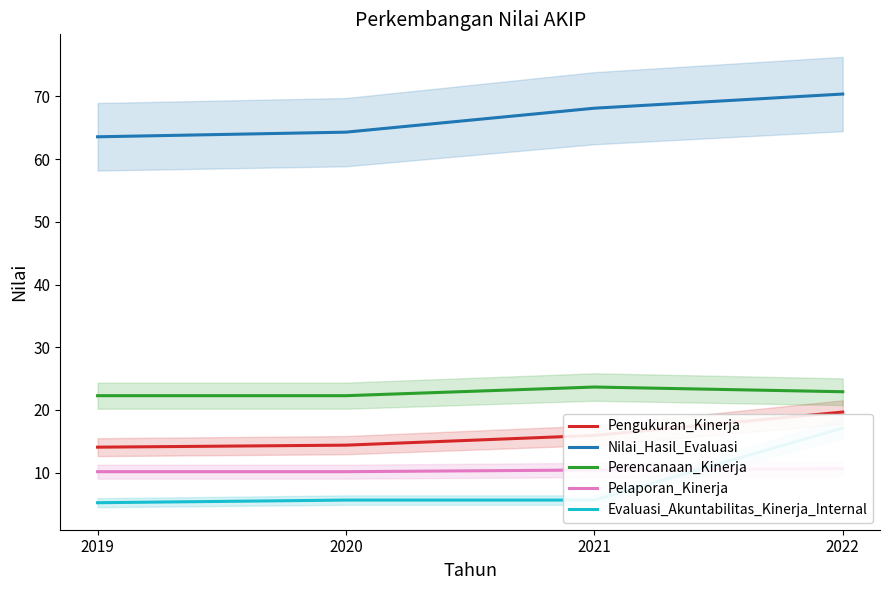

Does the chart display data point markers on the line(s)?

No